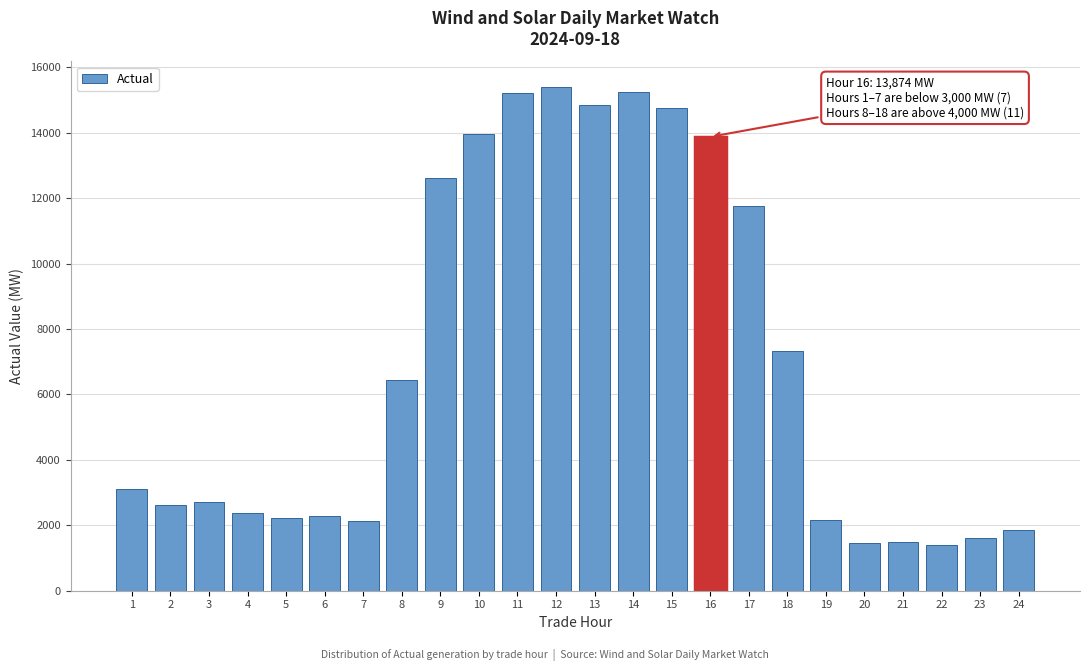

What is the value of the 23rd bar from the left?

1600.8